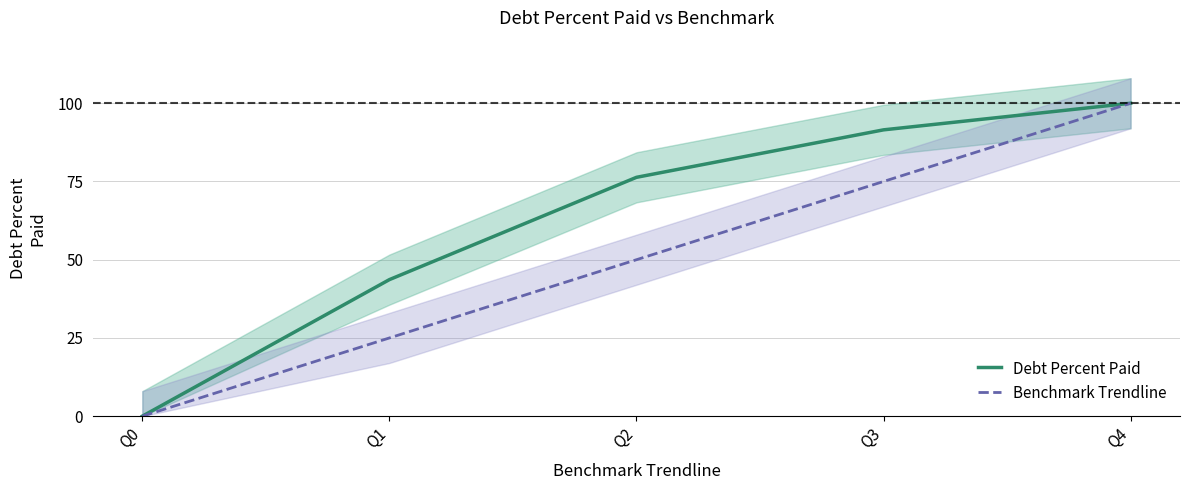

Which has a higher value, Q0 or Q4?

Q4